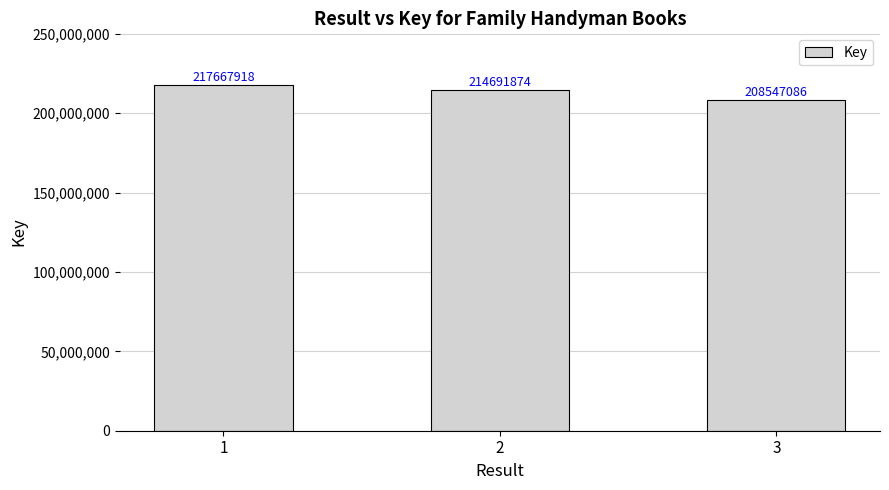

Reading left to right, what are all the values shown in this chart?

217667918	214691874	208547086